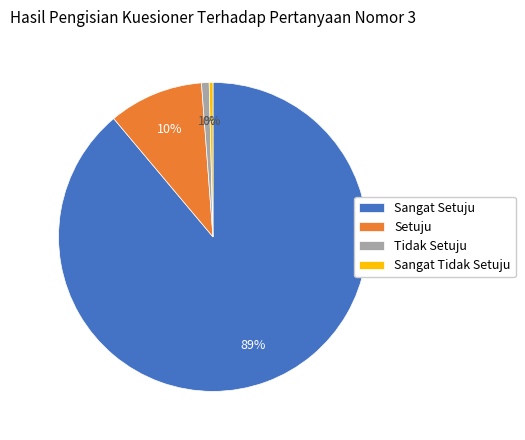

To the nearest percent, what is the average slice percentage?

25%